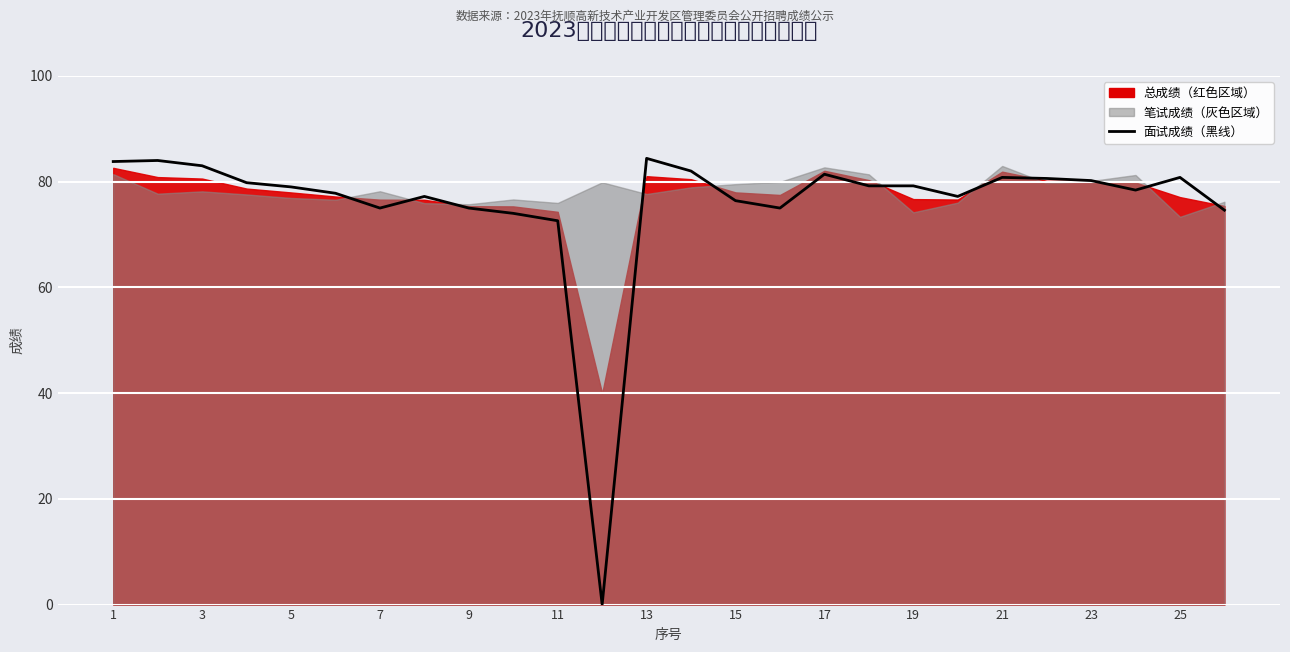

Where does the data first go above 79?

1